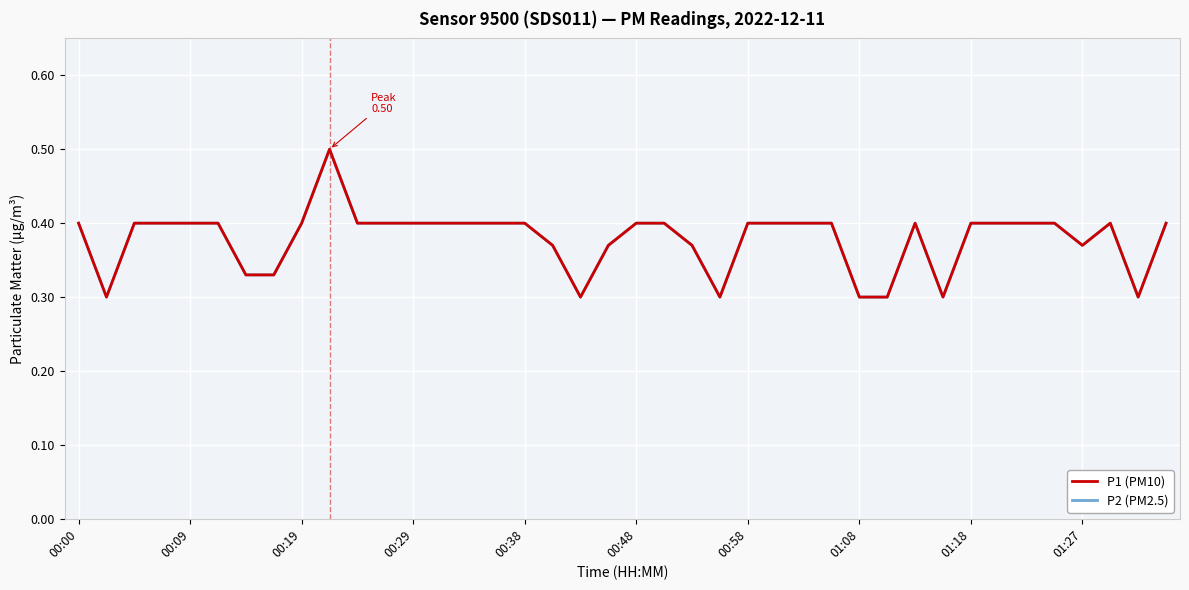

True or false: P1 (PM10) has more than 2 interior local peaks.

True